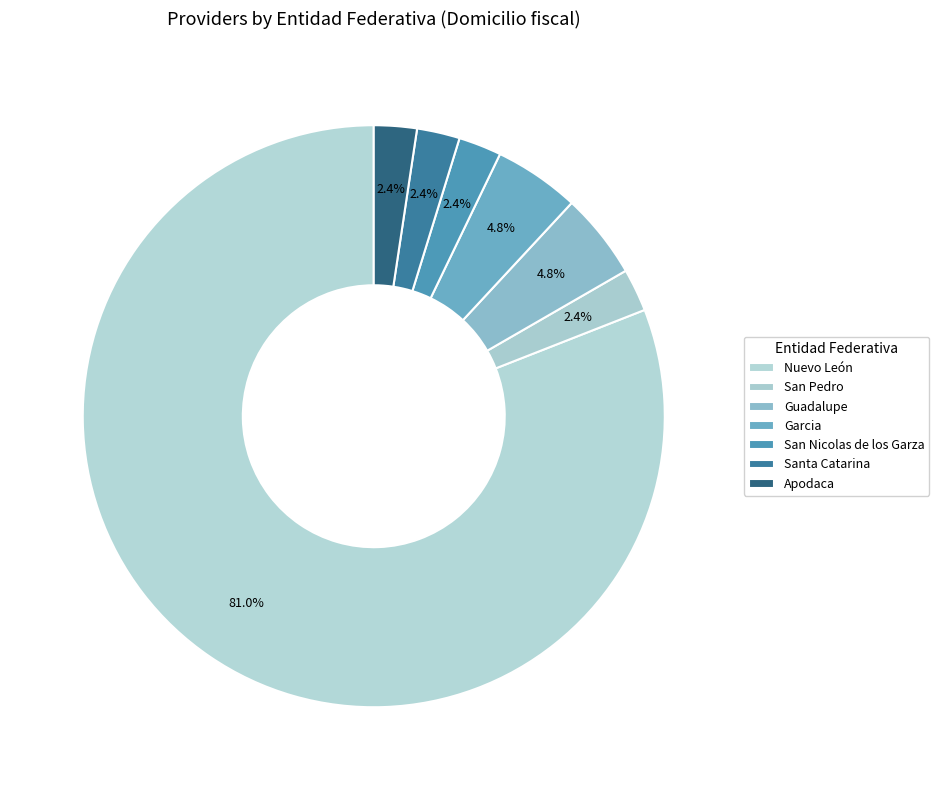

Which slice is the smallest?

San Pedro